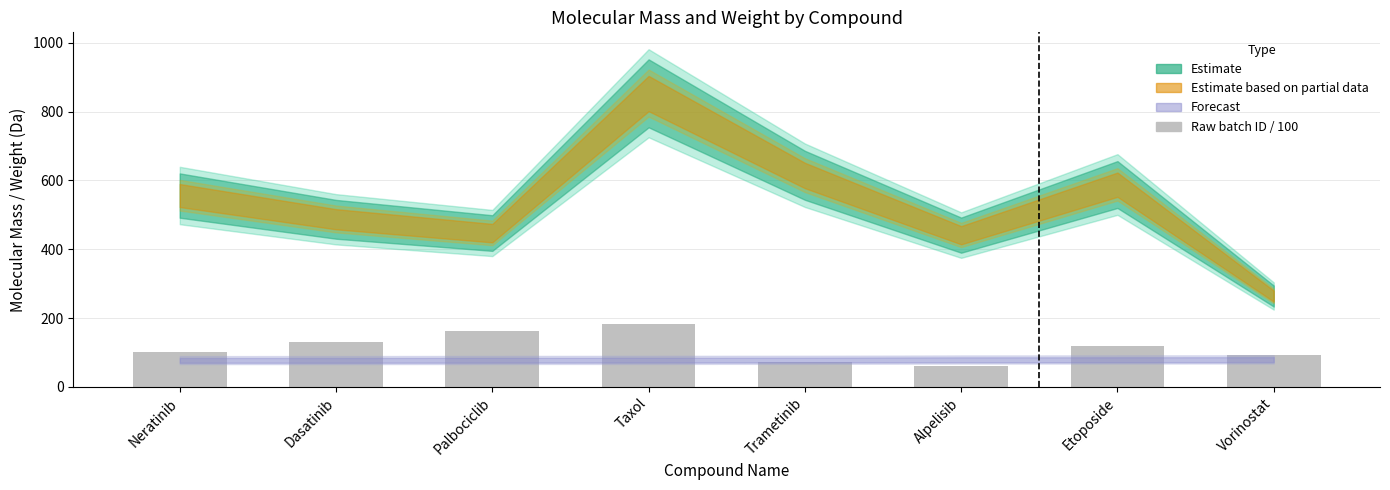

List the labels in order of value, smallest first.

Alpelisib, Trametinib, Vorinostat, Neratinib, Etoposide, Dasatinib, Palbociclib, Taxol